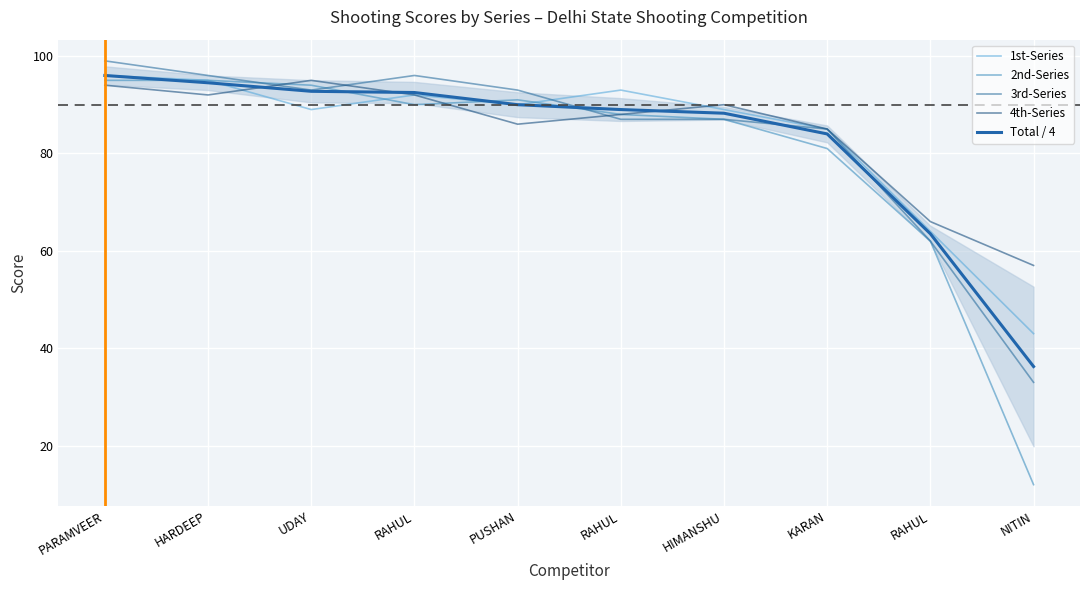

What is the label of the 7th point from the right?

RAHUL